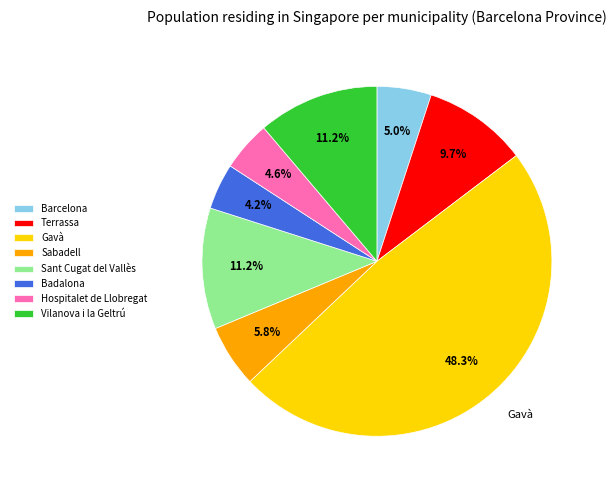

To the nearest percent, what is the combined percentage of Hospitalet de Llobregat and Vilanova i la Geltrú?

16%